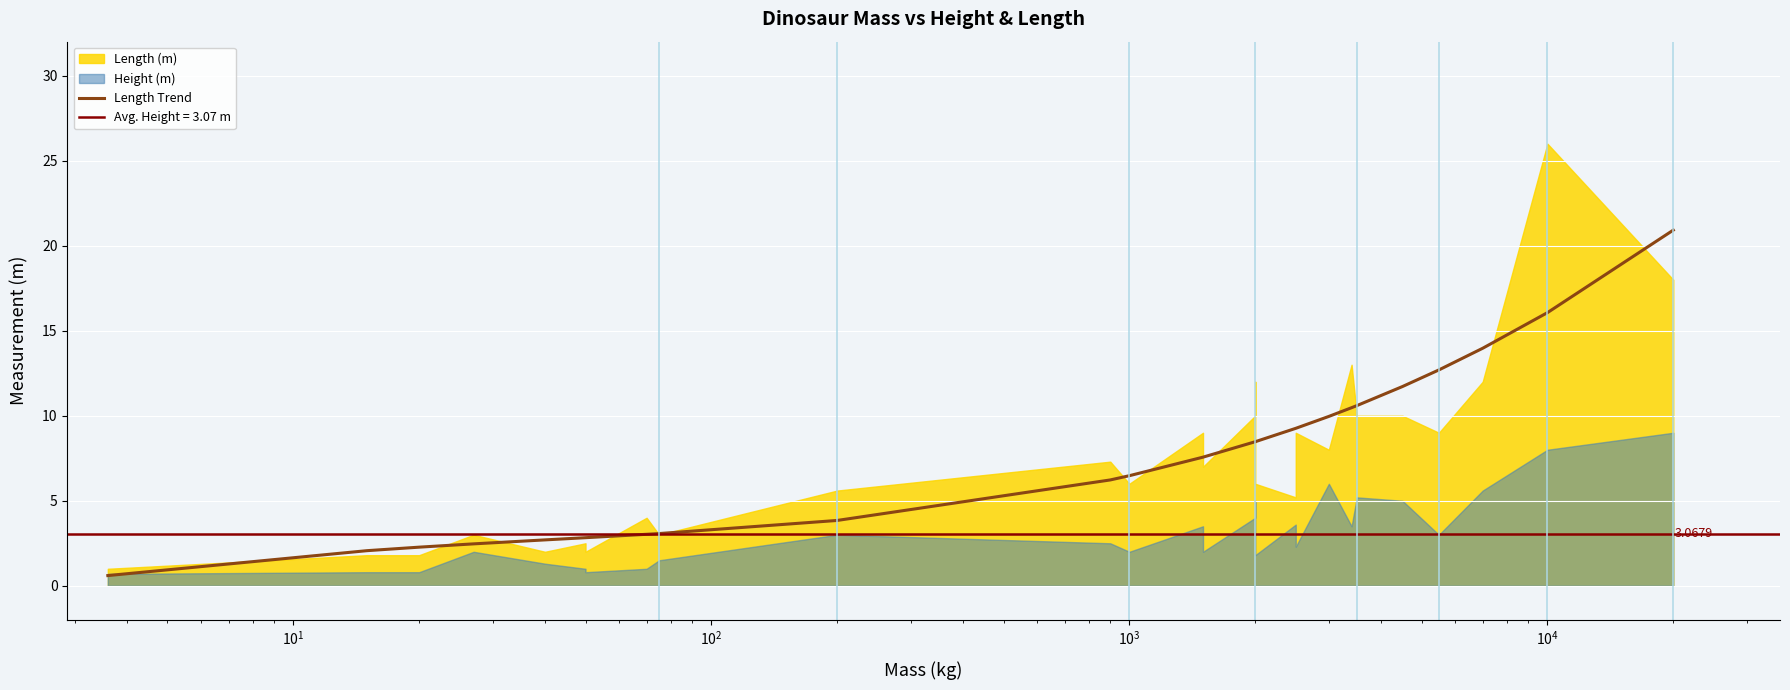

Is it true that the value at 23 is 16.1?

False